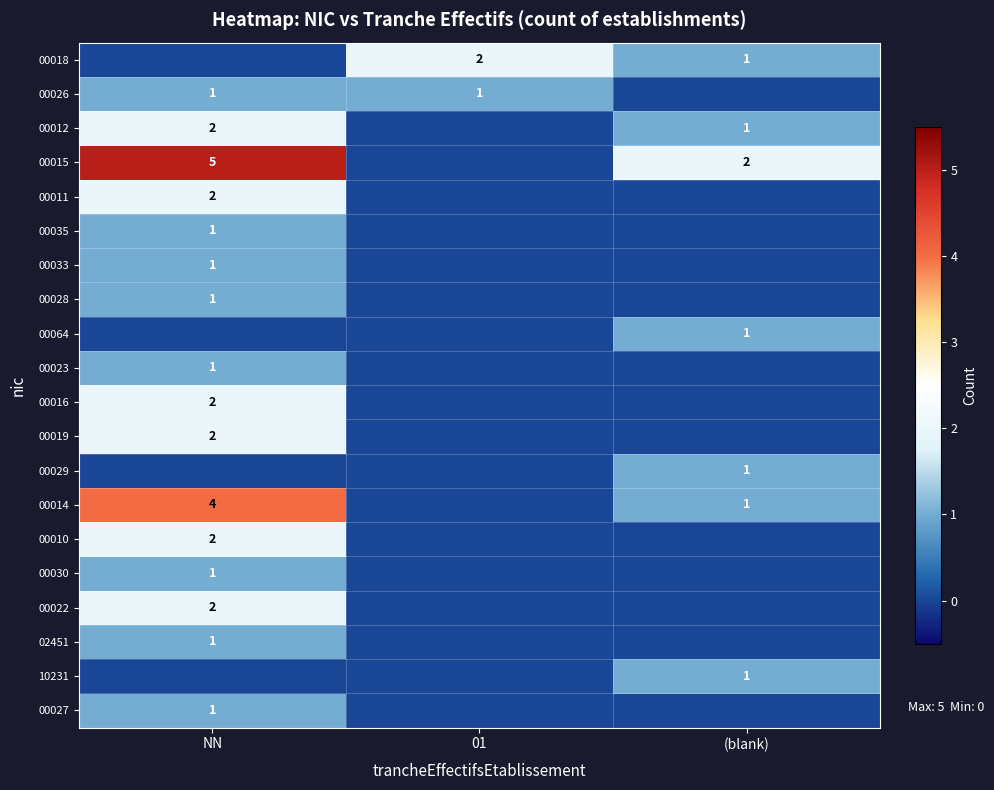

The value of 00027 at NN is 1. True or false?

True